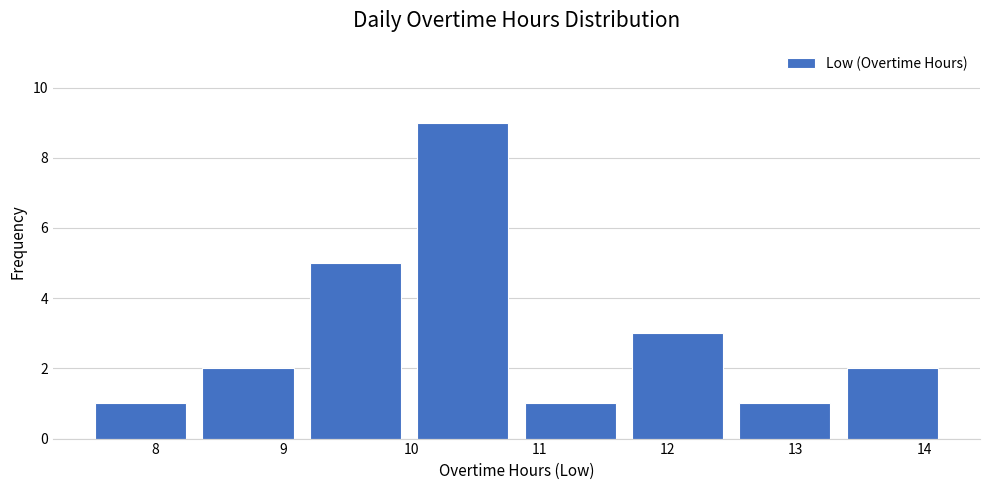

How tall is the bar that spans 13.3 to 14.2 on the x-axis? Neither the bar edges nor the heights are printed on the chart, so give them approximately, as read against the axes.

2